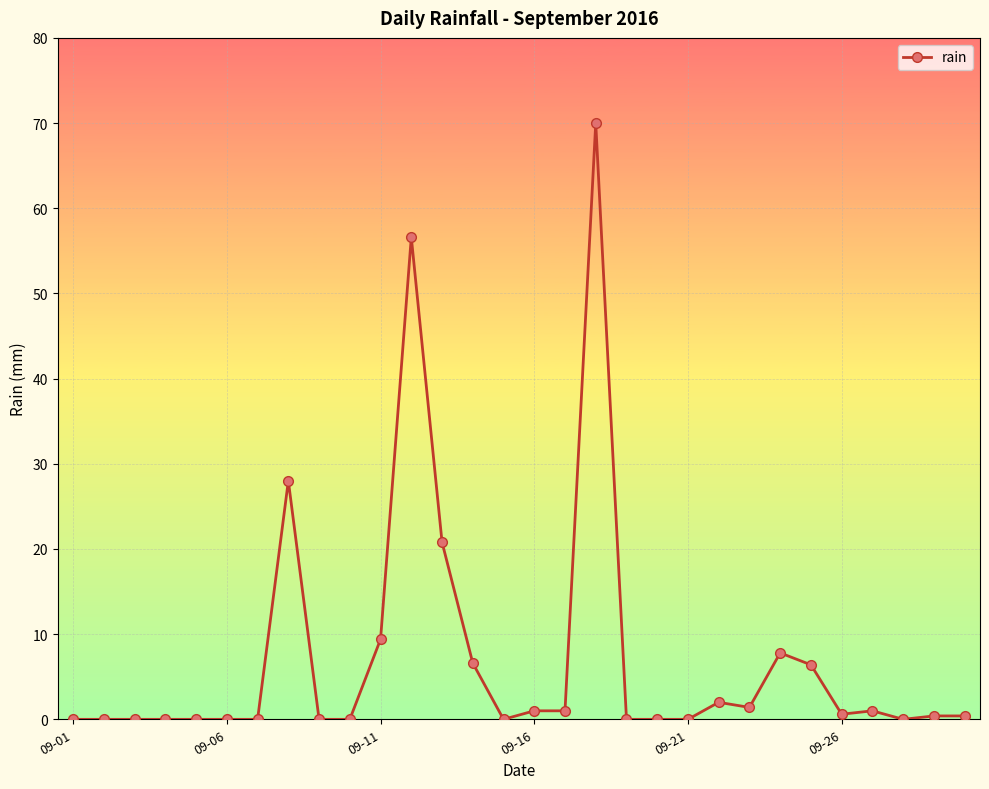

What is the greatest value displayed?

70.0